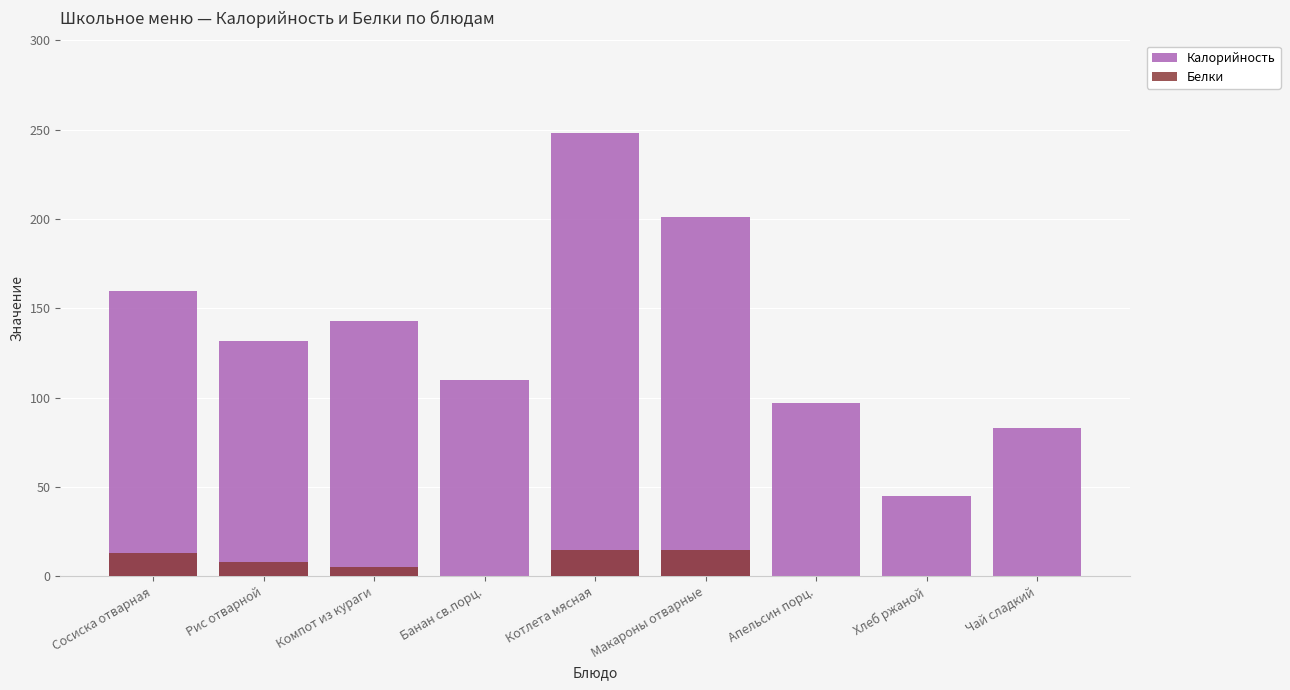

At which label does Калорийность reach its peak?

Котлета мясная